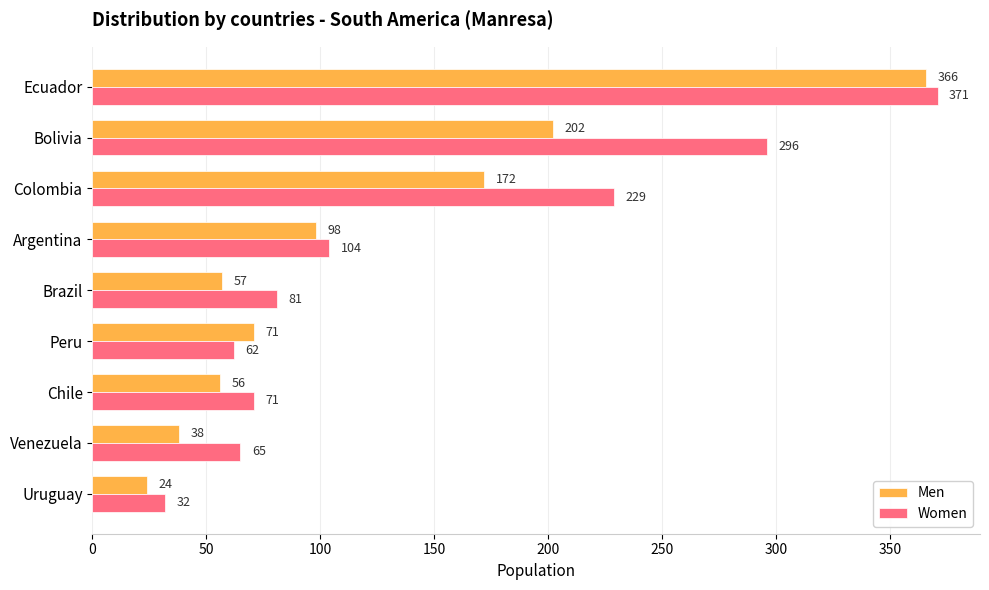

What are all the series names shown in the legend?

Men, Women